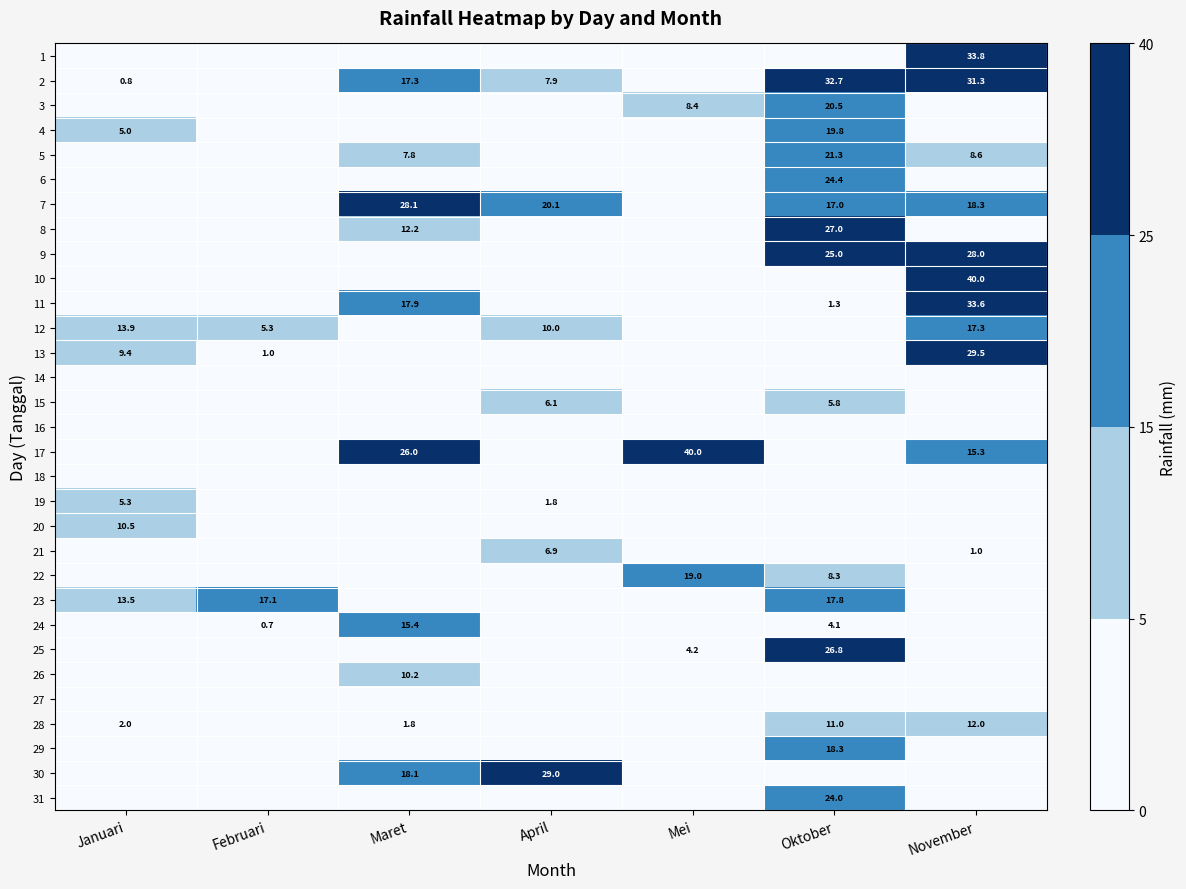

The 12 series shows 1.3 at Februari. True or false?

False